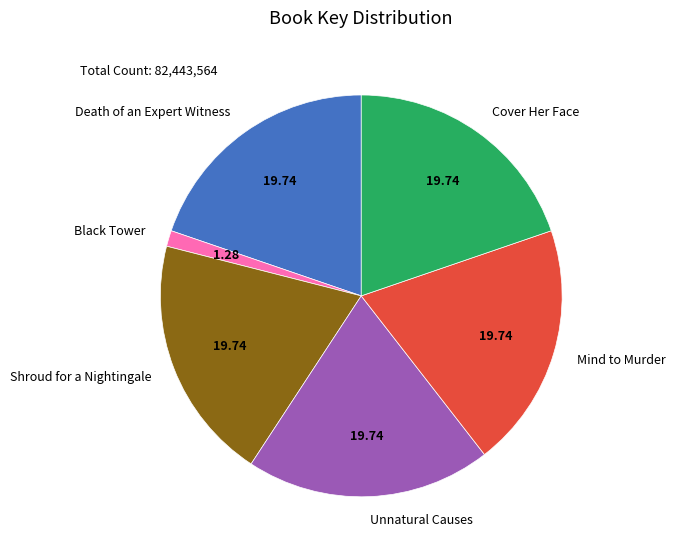

Approximately how many times larger is the value at Shroud for a Nightingale compared to Unnatural Causes?

1.0